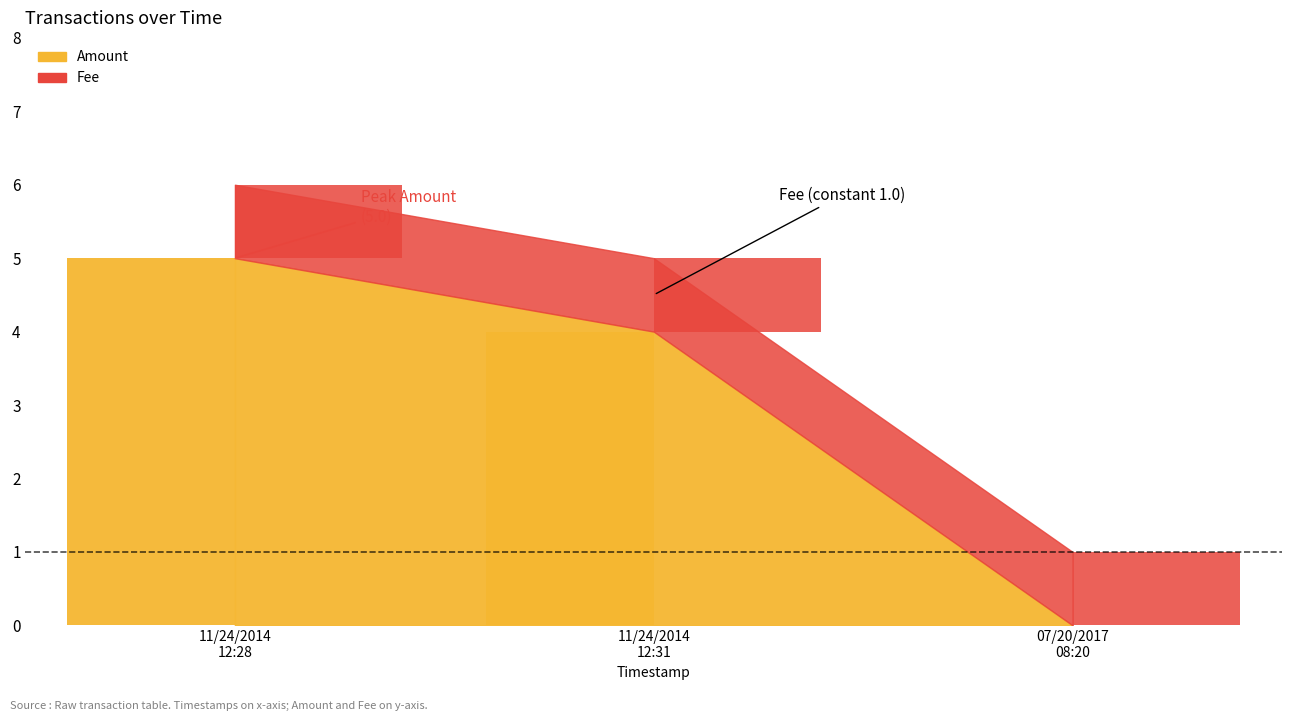

What is the difference between the maximum and minimum values?

5